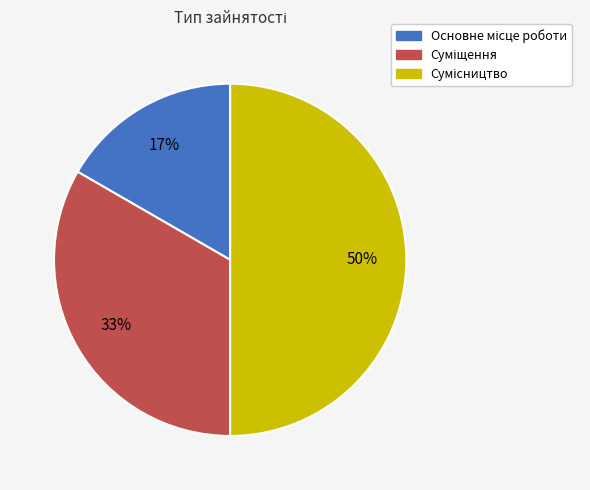

To the nearest percent, what is the average slice percentage?

33%